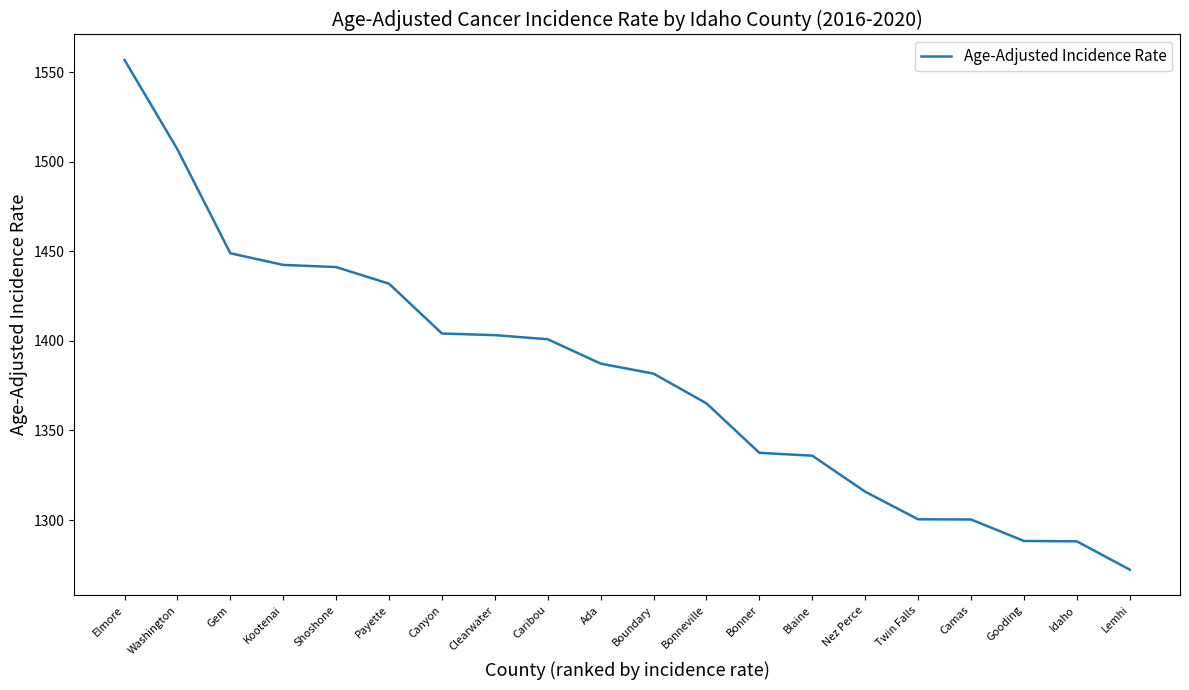

What position from the right is Caribou?

12